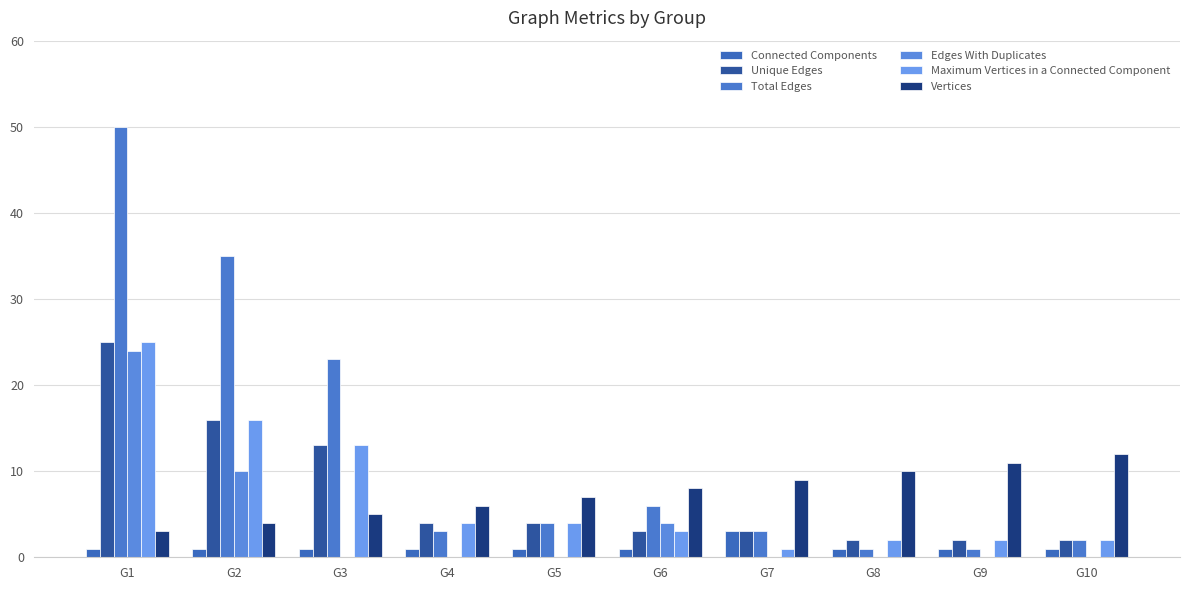

What is the maximum value for Edges With Duplicates?

24